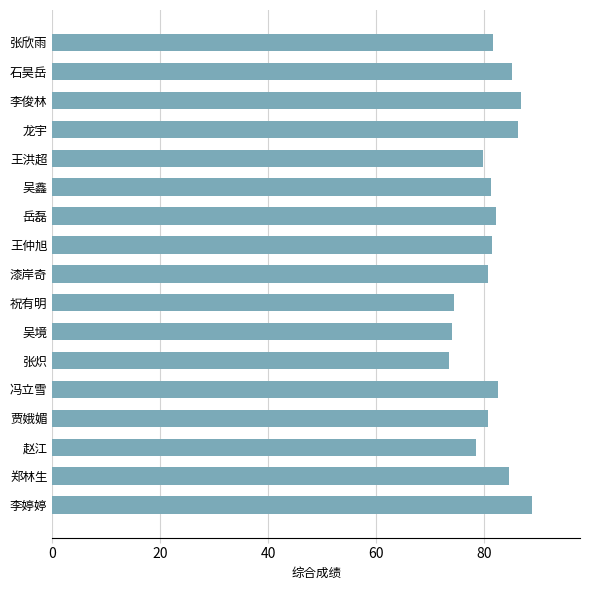

What is the change in value from 赵江 to 冯立雪?

+4.0